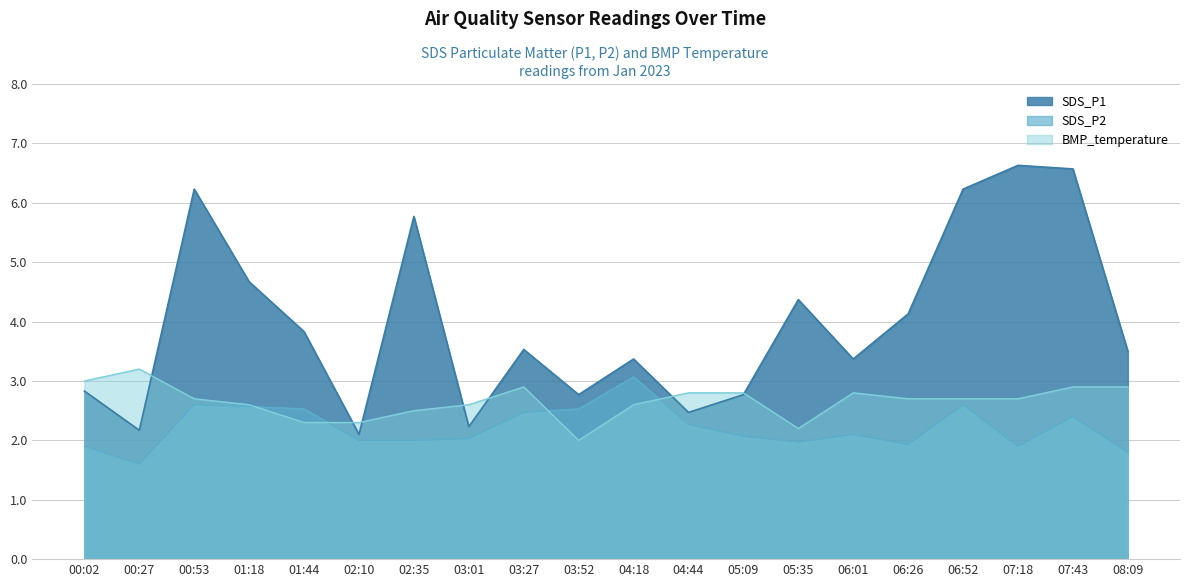

What is the total value across all series at 01:18?

9.8